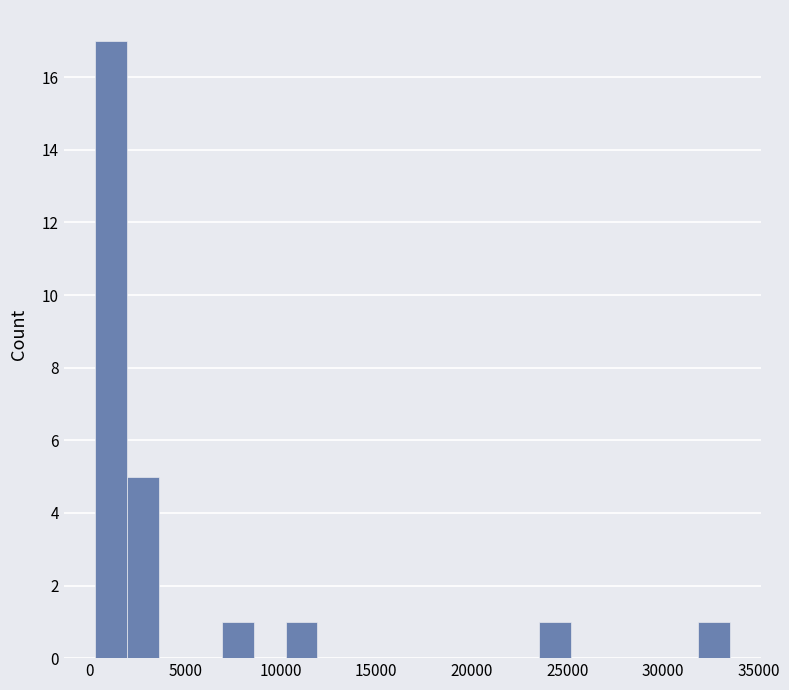

Around what value on the x-axis is the tallest bar? Give the approximate position of its centre, as read against the axis.

1000